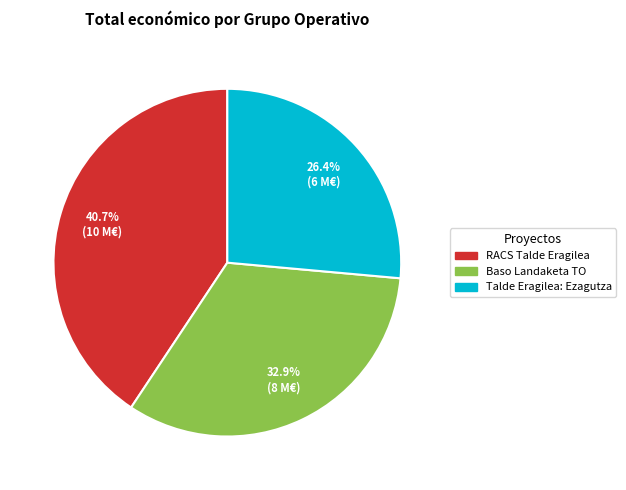

What is the largest slice in the pie chart?

RACS Talde Eragilea